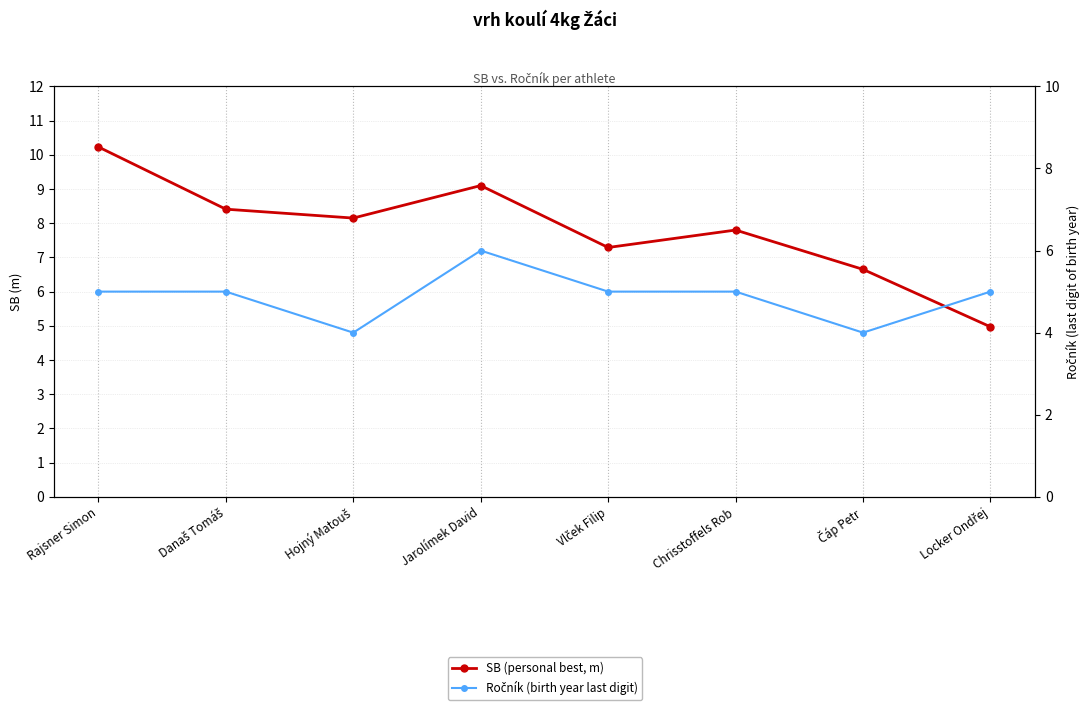

True or false: Ročník (birth year last digit) has more than 2 interior local peaks.

False